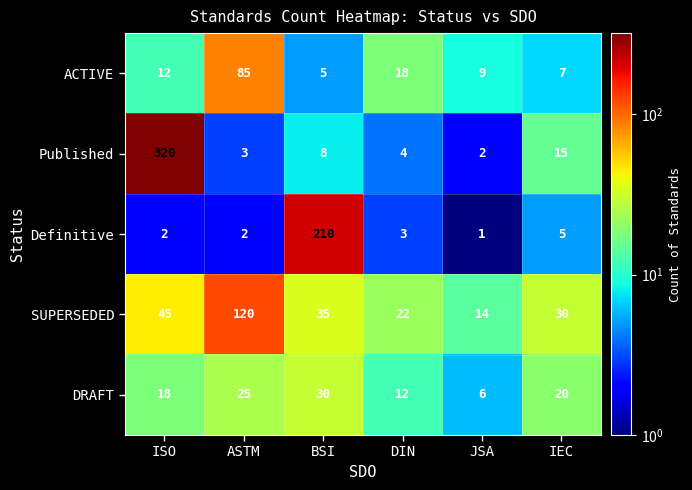

What is the spread (max minus min) of values at BSI?

205